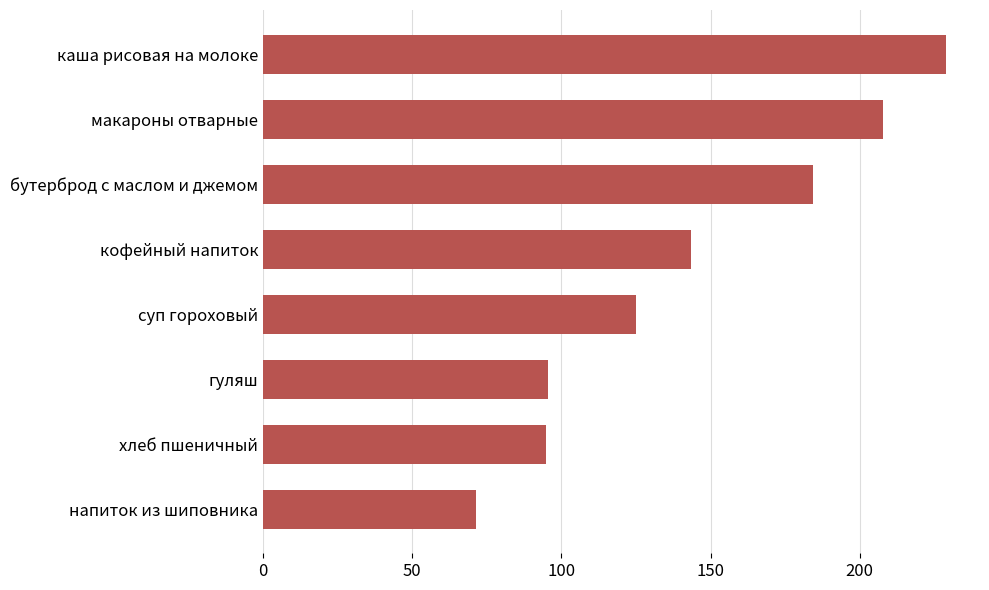

What is the average value?

143.9